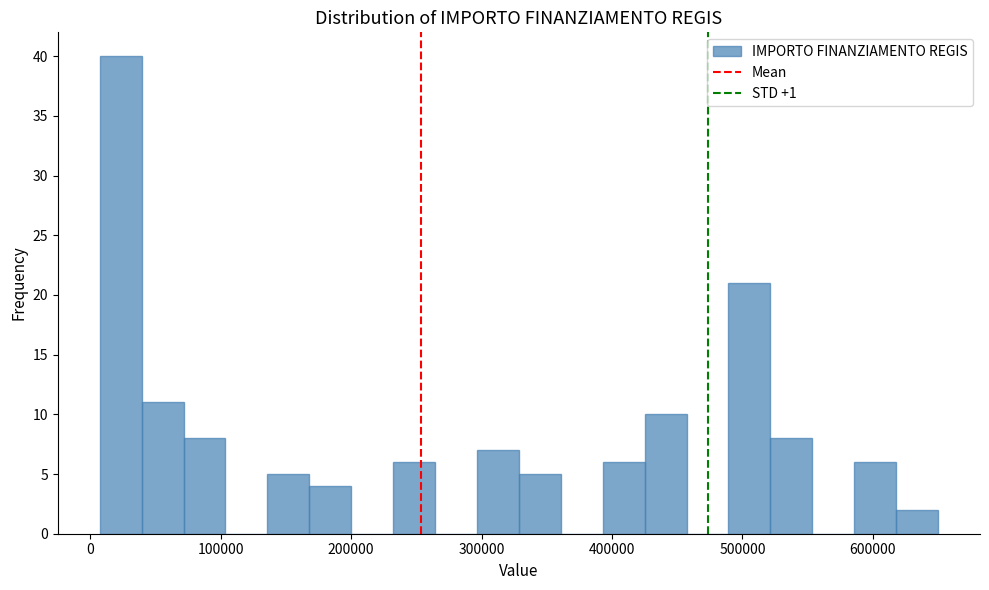

Read against the x-axis, roughly where is the centre of the tallest bar?

20000